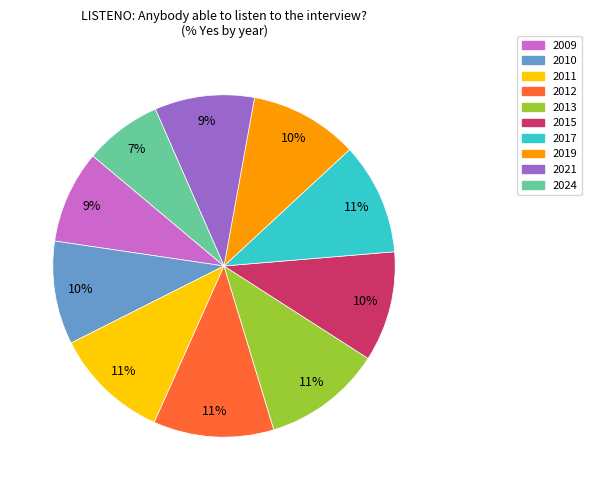

To the nearest percent, what is the average slice percentage?

10%